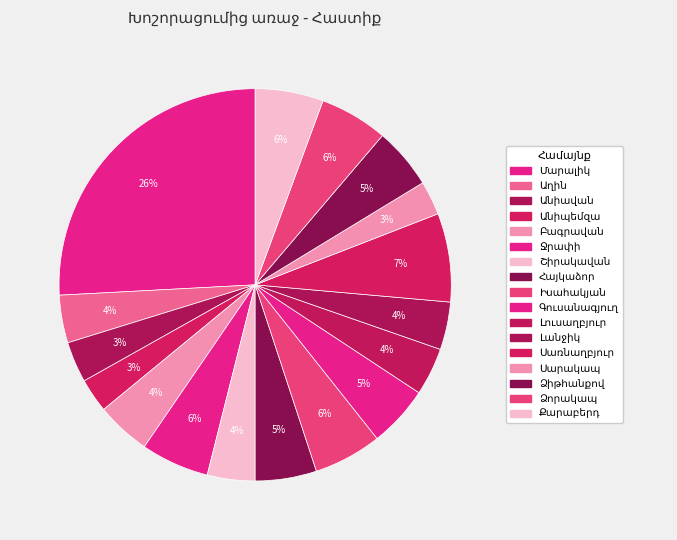

To the nearest percent, what portion does Անիավան represent?

3%